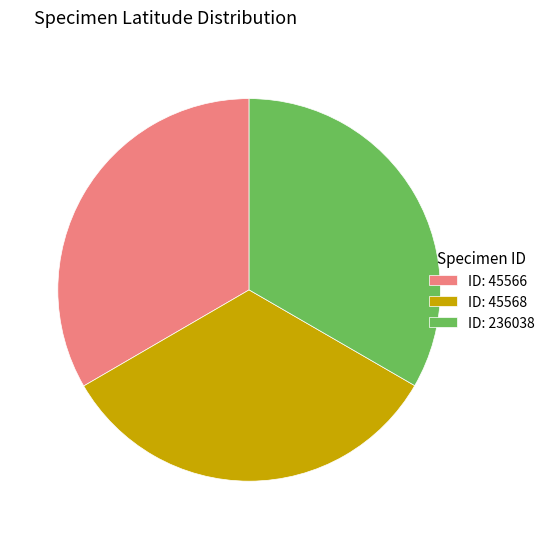

Does ID: 236038 represent more than half of the total?

No